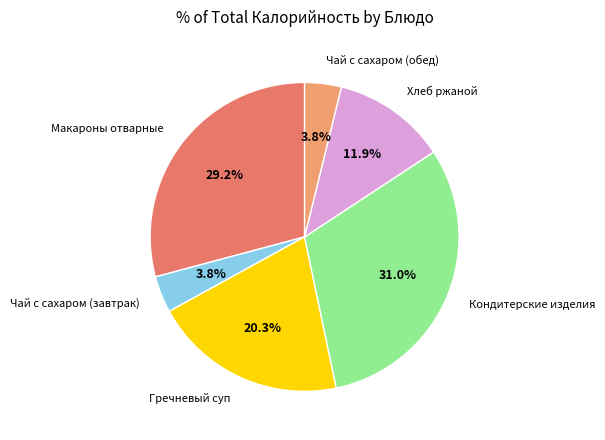

What is the largest slice in the pie chart?

Кондитерские изделия